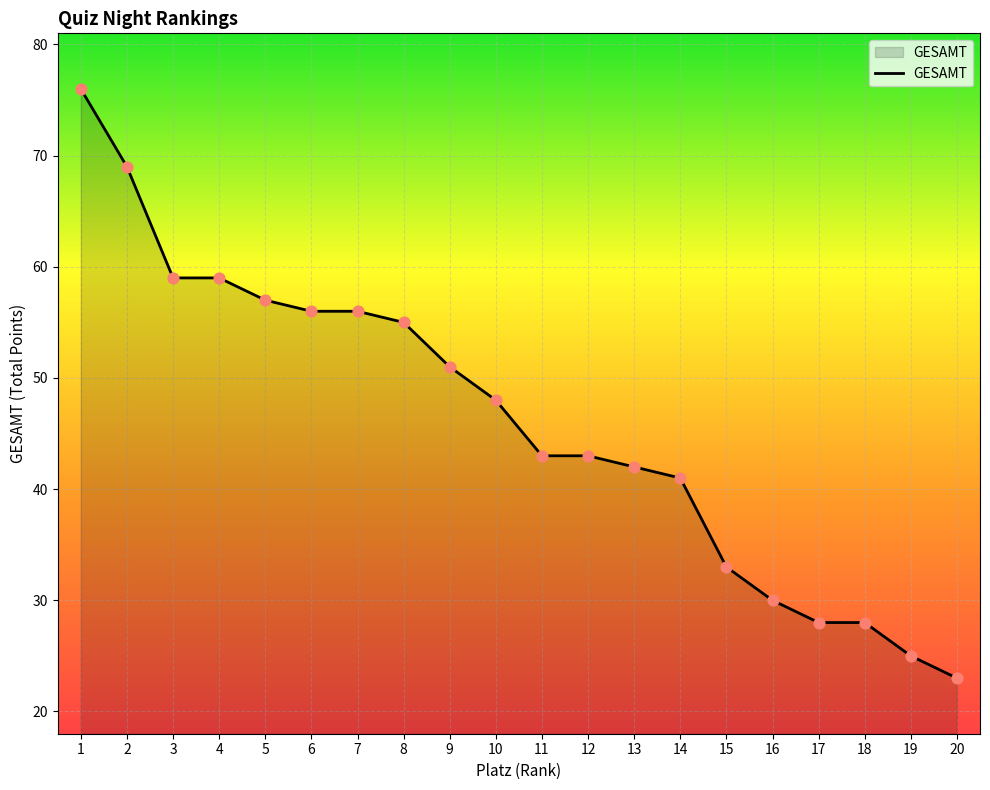

Which has a higher value, 18 or 6?

6